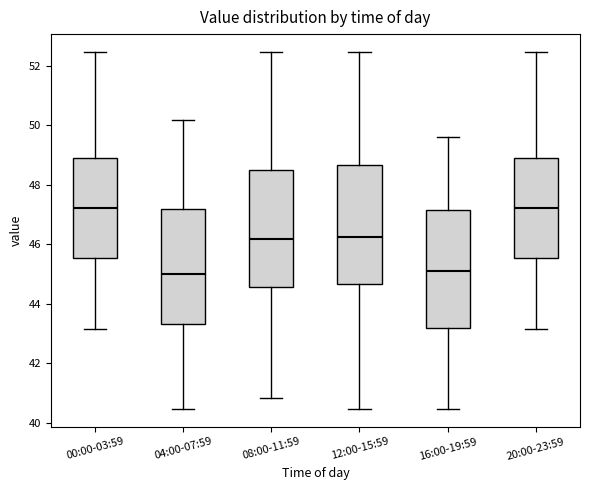

Where does the median line of the box for 20:00-23:59 sit on the y-axis? The values are not printed on the chart, so give them approximately, as read against the axis.

47.2